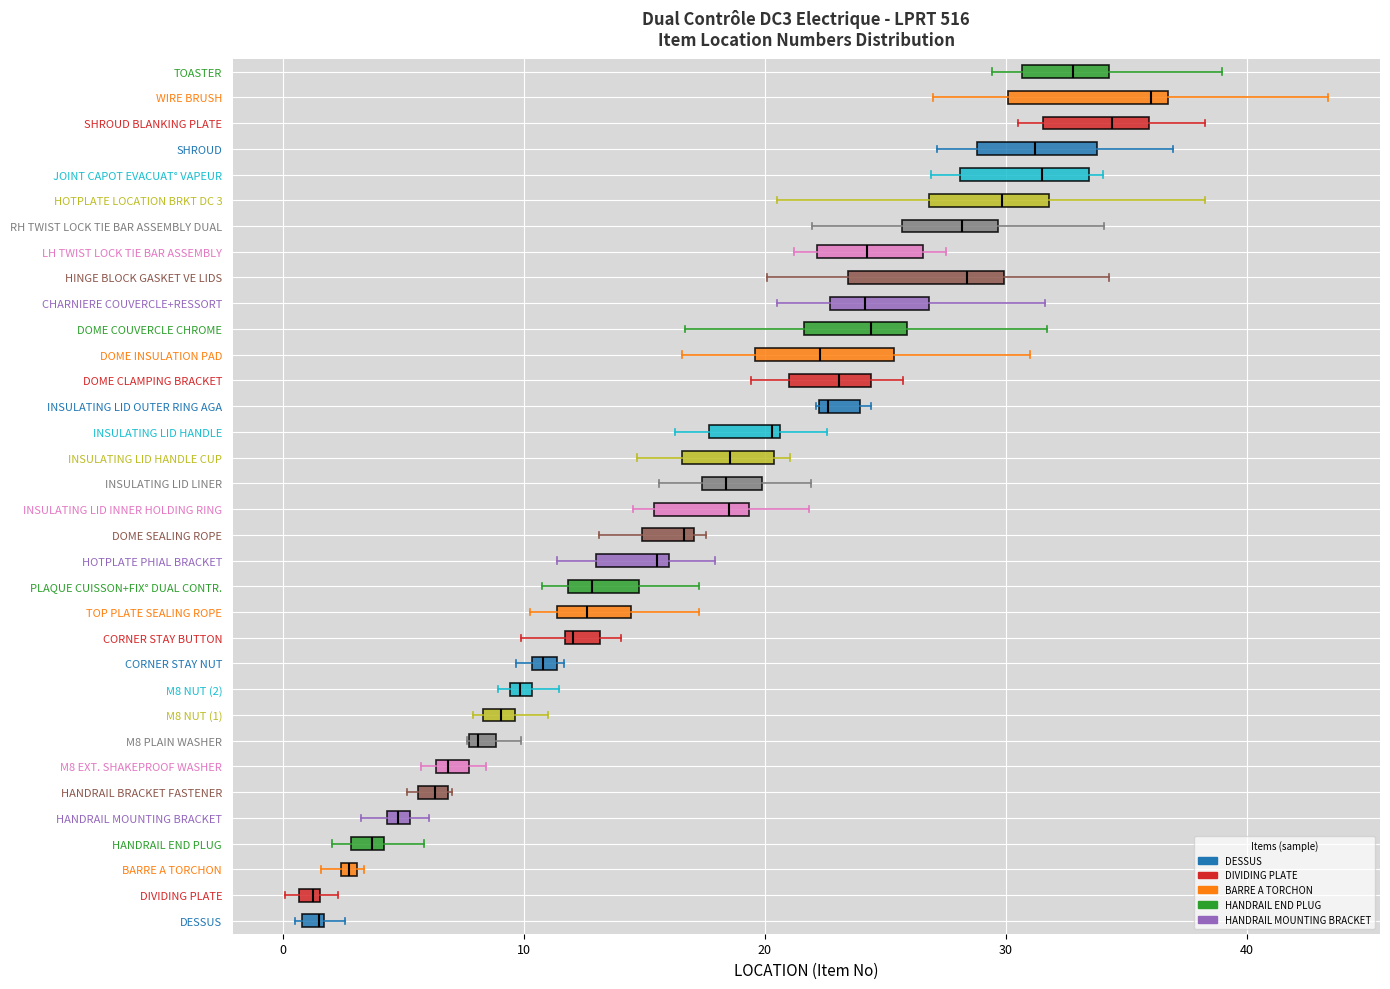

Where does the left whisker of the box for CHARNIERE COUVERCLE+RESSORT end on the x-axis? The values are not printed on the chart, so give them approximately, as read against the axis.

20